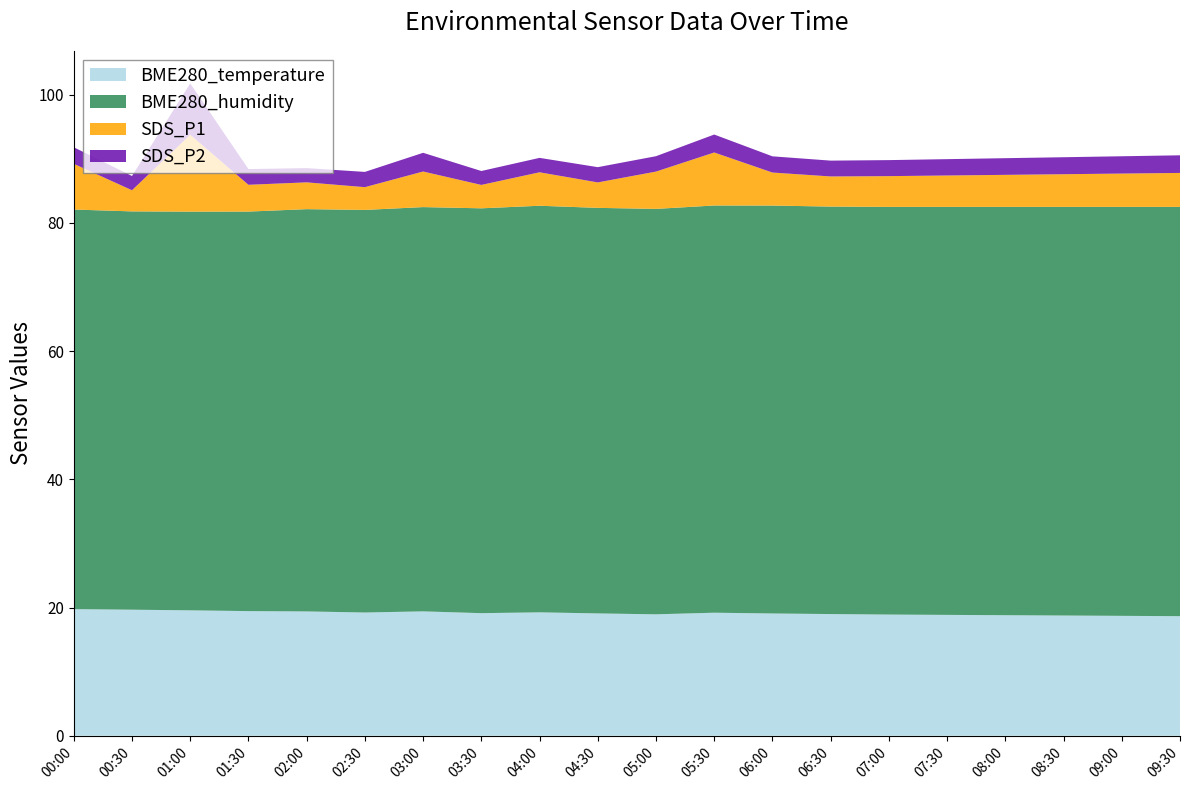

Reading left to right, what are all the values shown in this chart?

BME280_temperature: 19.8	19.7	19.6	19.4	19.4	19.2	19.4	19.1	19.2	19.1	18.9	19.2	19.1	19.0	18.9	18.9	18.8	18.8	18.7	18.6
BME280_humidity: 62.3	62.1	62.2	62.3	62.8	62.8	63.1	63.2	63.4	63.3	63.2	63.5	63.6	63.6	63.6	63.6	63.7	63.8	63.8	63.9
SDS_P1: 7.1	3.3	12.0	4.2	4.2	3.5	5.5	3.6	5.2	4.0	5.8	8.3	5.2	4.7	4.8	4.9	5.0	5.1	5.2	5.3
SDS_P2: 2.6	2.2	8.0	2.5	2.2	2.4	2.9	2.2	2.2	2.4	2.4	2.8	2.5	2.5	2.5	2.5	2.6	2.6	2.7	2.8